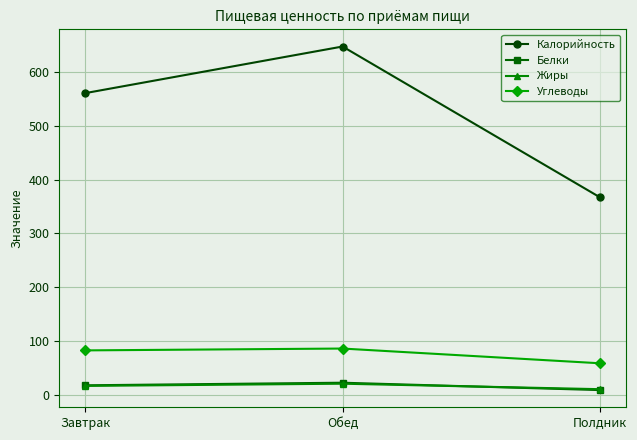

Where is Углеводы nearest to the value 72?

Завтрак